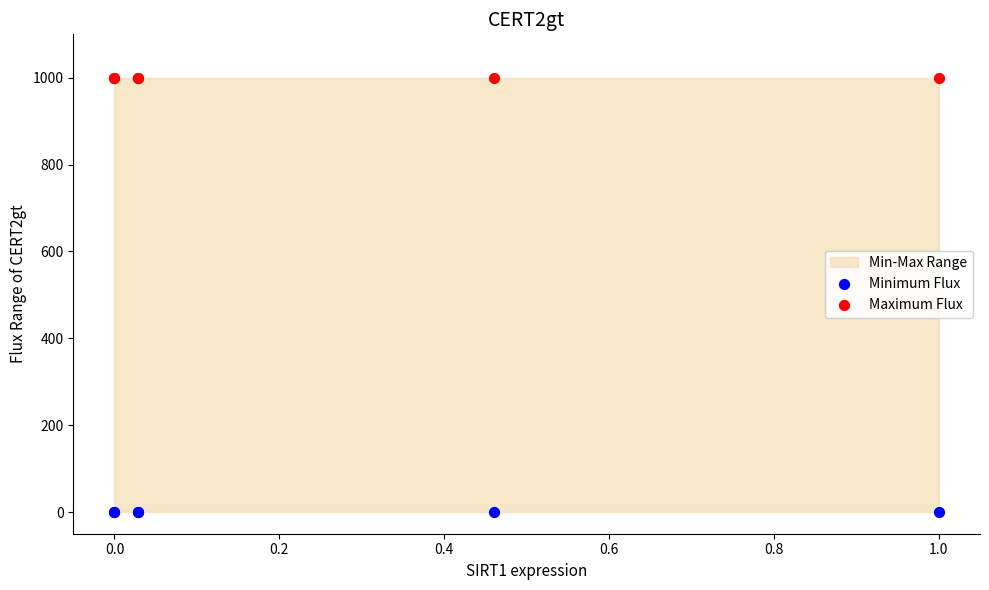

Which series contains the lowest Y value?

Minimum Flux